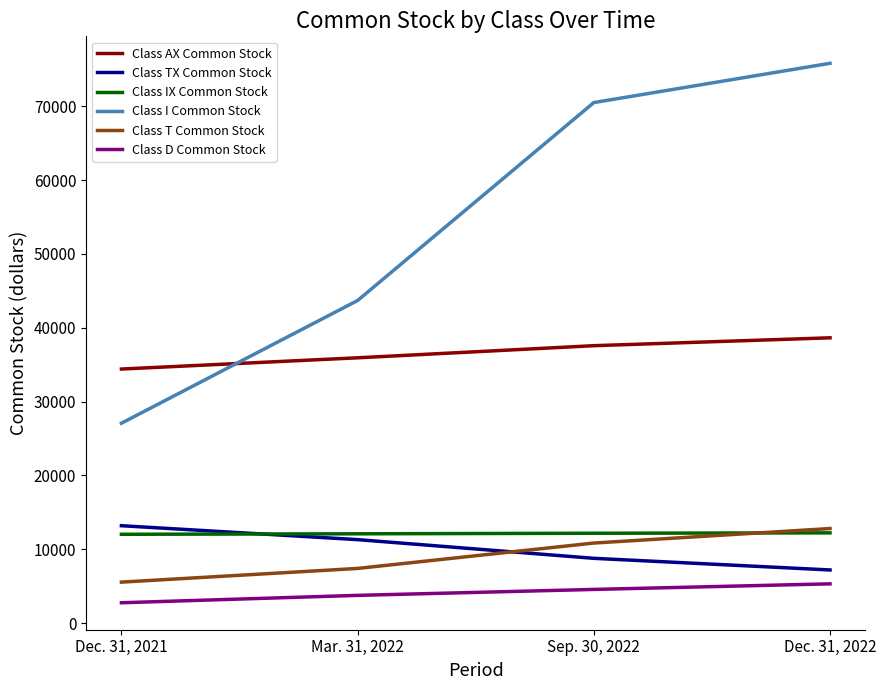

At which label is Class I Common Stock closest to 51449?

Mar. 31, 2022